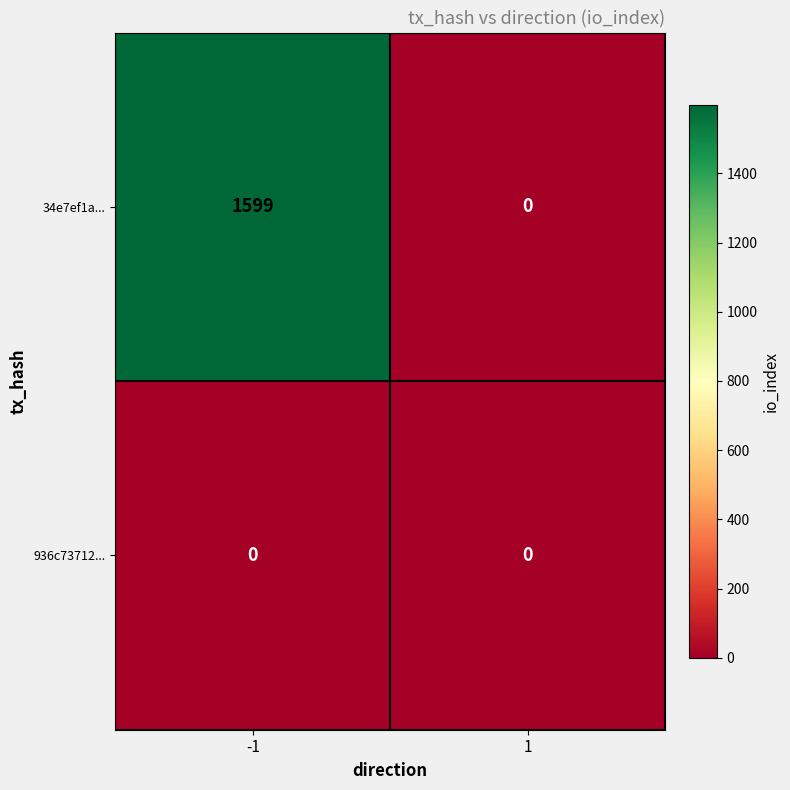

Rank the series at -1 from lowest to highest value.

936c73712..., 34e7ef1a...